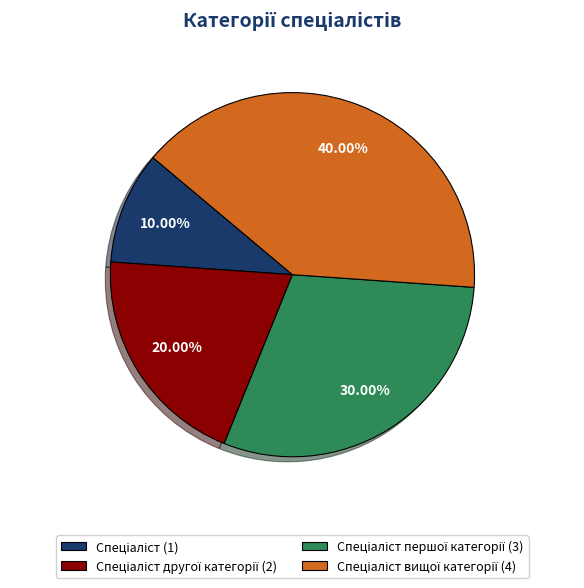

Does any single category account for the majority?

No